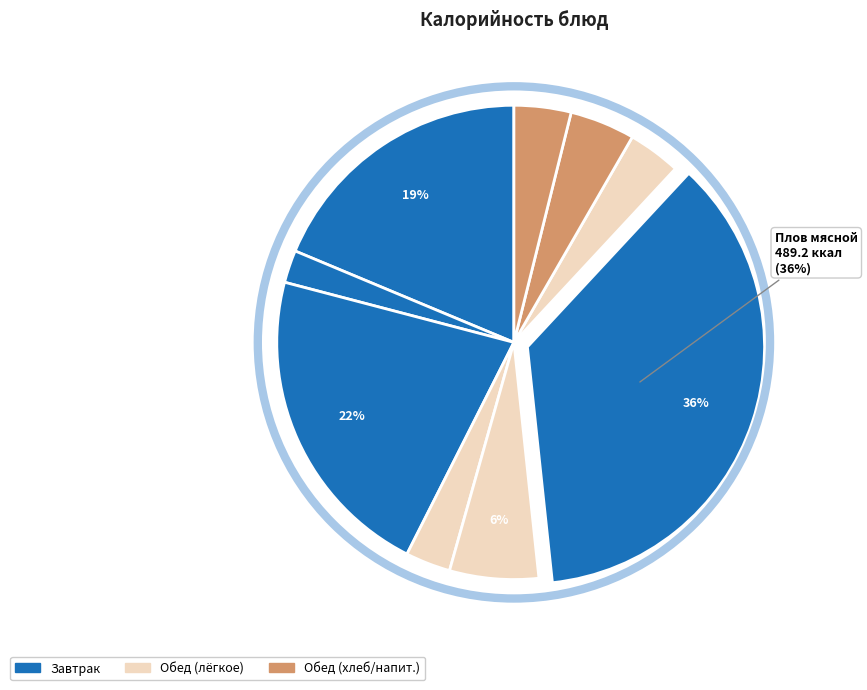

Count the number of slices in the pie.

9